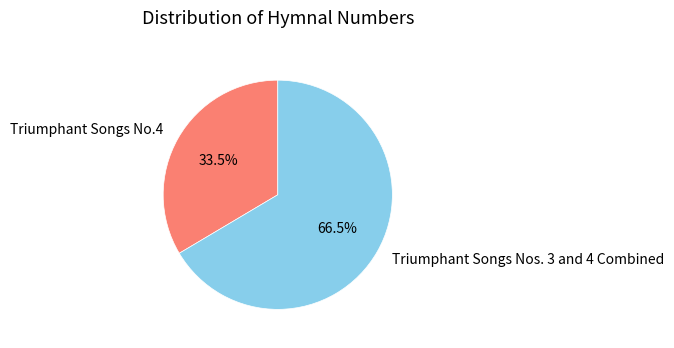

Which has a higher value, Triumphant Songs Nos. 3 and 4 Combined or Triumphant Songs No.4?

Triumphant Songs Nos. 3 and 4 Combined